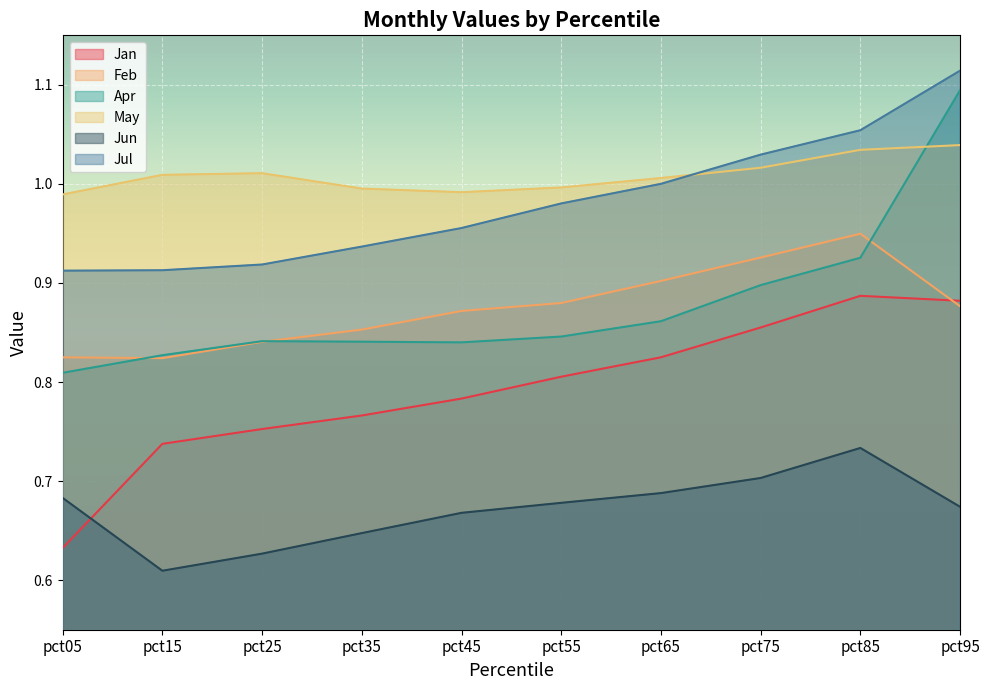

What is the sum of all Feb values?

8.7